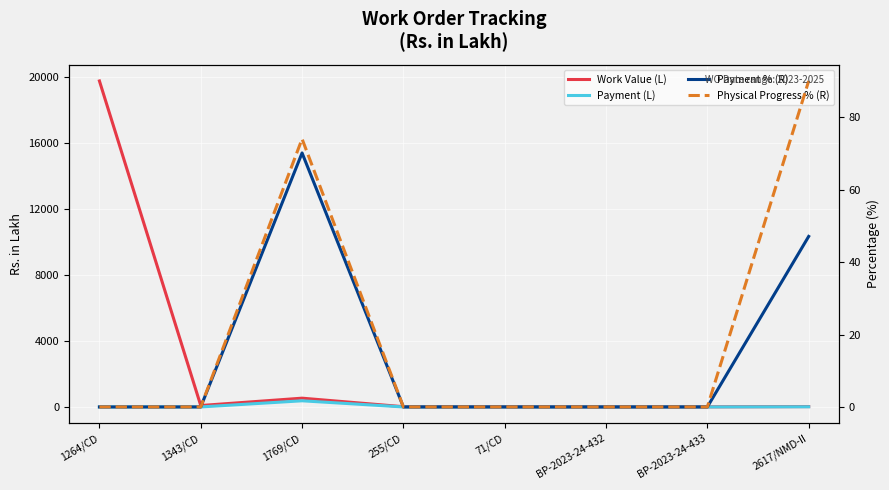

Reading left to right, transcribe all the data shown in this chart.

Work Value (L): 19789.3	86.4	532.6	14.8	14.0	5.0	7.0	22.1
Payment (L): 0.0	0.0	373.5	0.0	0.0	0.0	0.0	10.4
Payment % (R): 0.0	0.0	70.1	0.0	0.0	0.0	0.0	47.1
Physical Progress % (R): 0.0	0.0	74.0	0.0	0.0	0.0	0.0	90.0